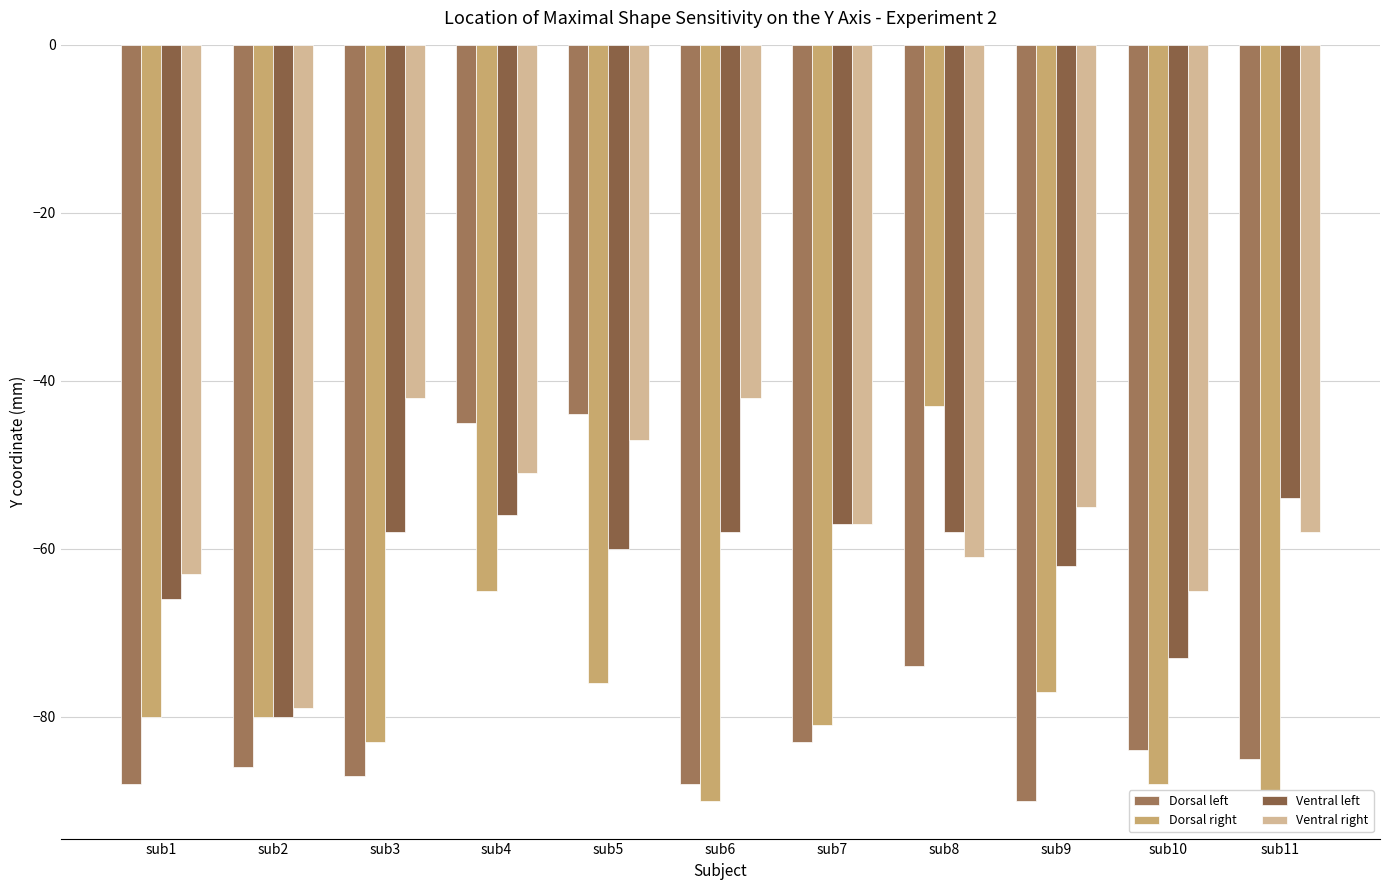

How many distinct data groups are displayed?

4